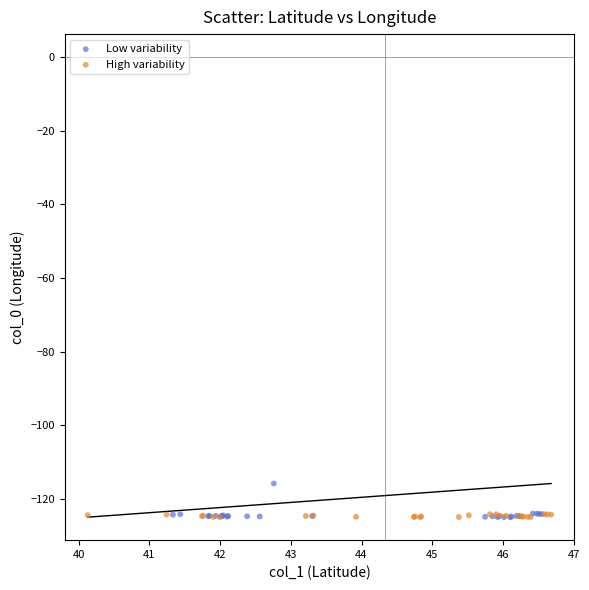

Which series reaches the maximum Y coordinate?

Low variability